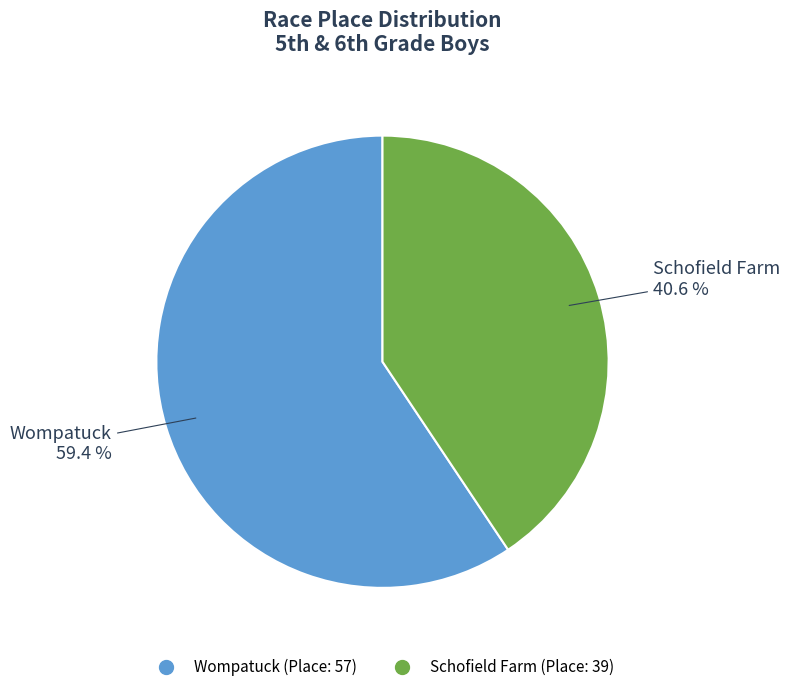

Is there any slice that represents more than half of the pie?

Yes